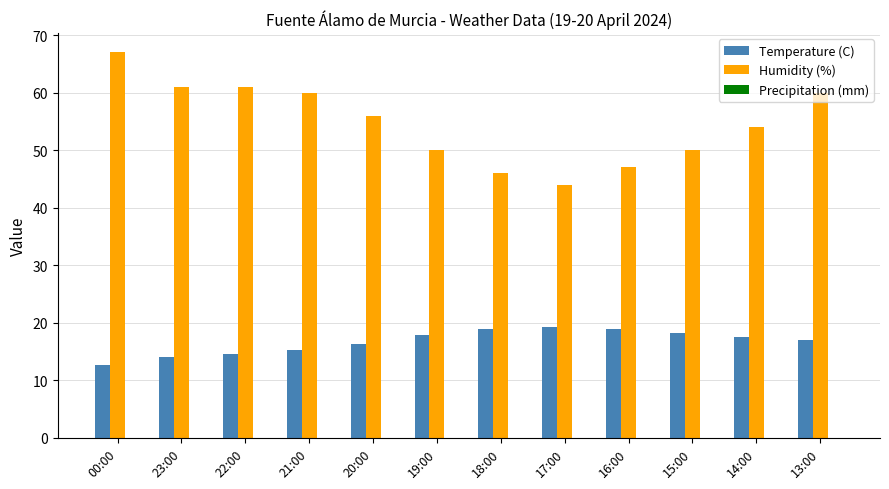

List the series in order of their peak value, lowest first.

Temperature (C), Humidity (%)